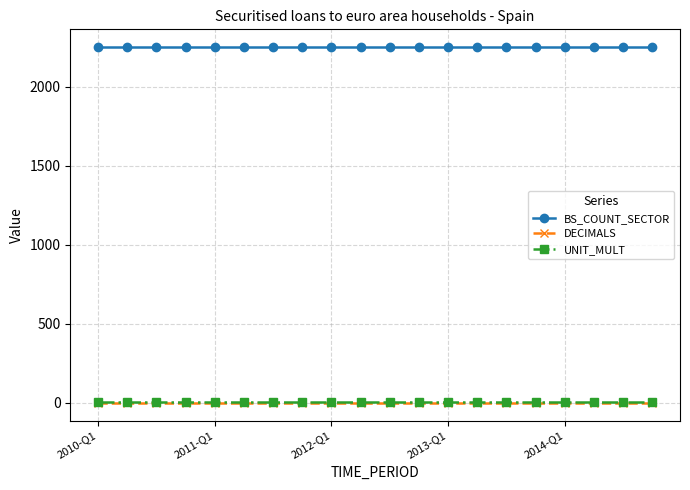

True or false: BS_COUNT_SECTOR and UNIT_MULT intersect in this chart.

False